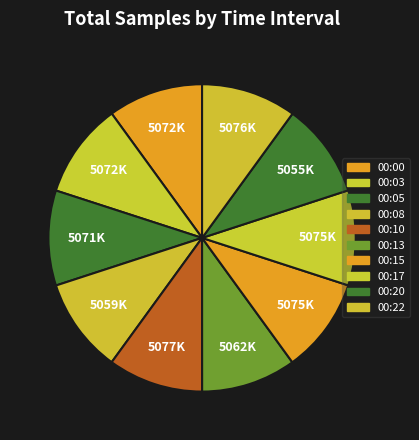

Count the number of slices in the pie.

10